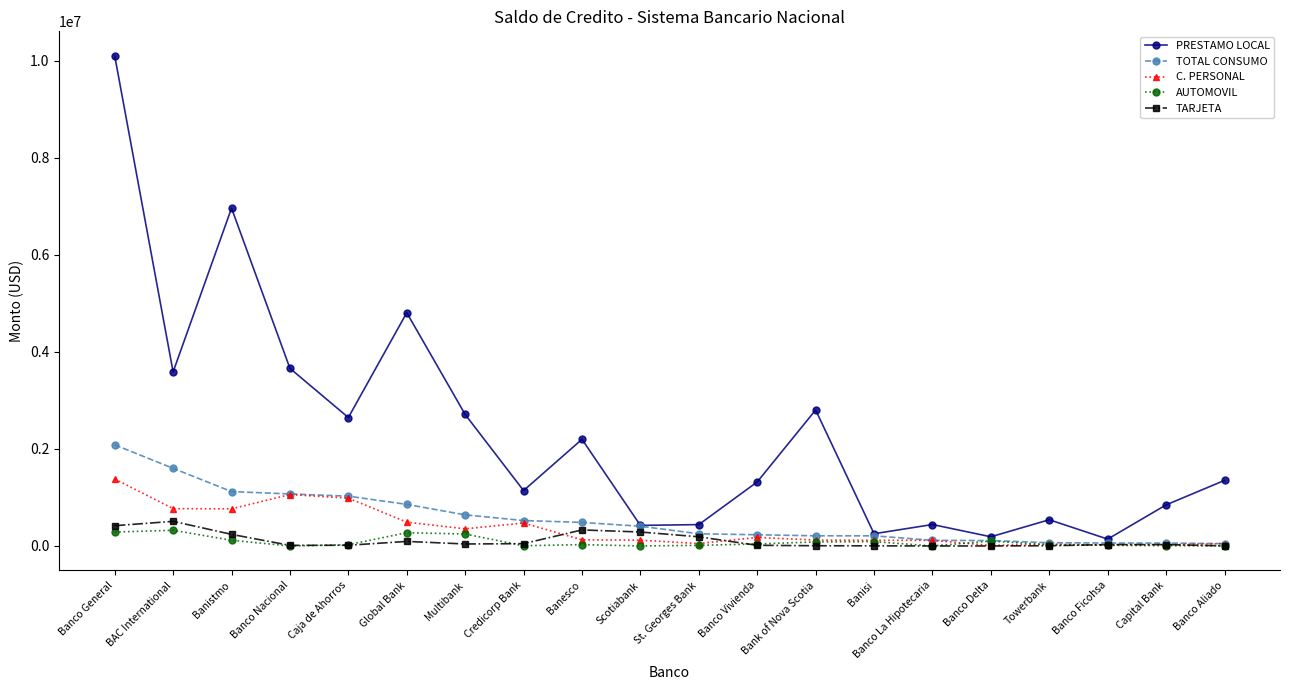

The TOTAL CONSUMO series shows 1120920.2 at Banistmo. True or false?

True